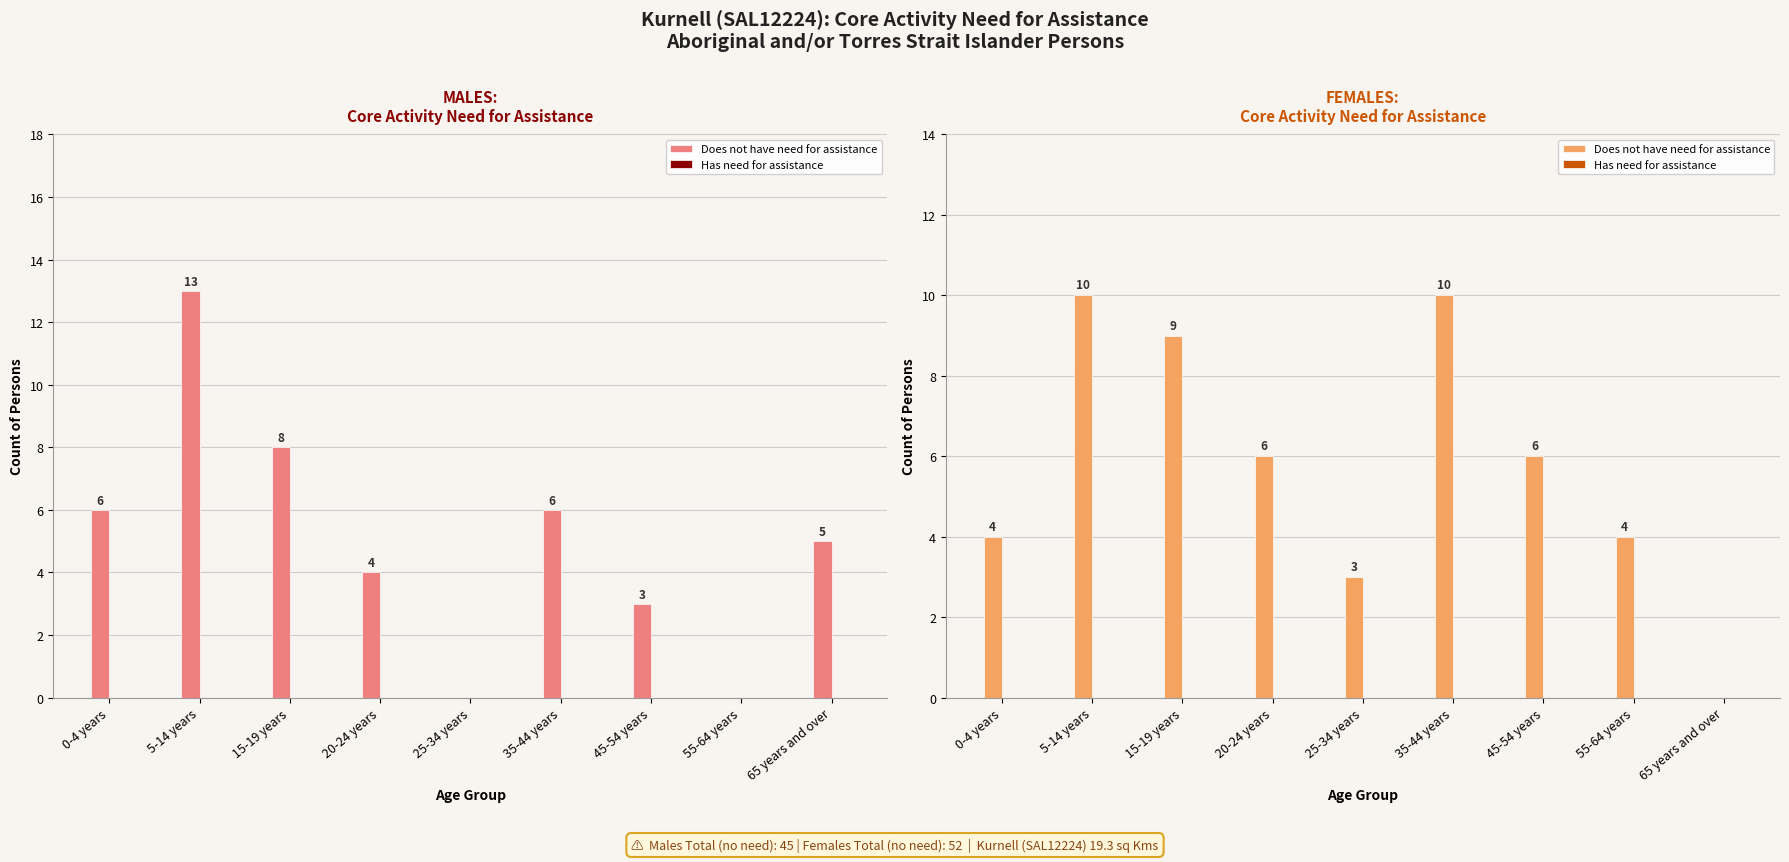

Between 15-19 years and 35-44 years, which series saw the biggest shift?

Does not have need for assistance